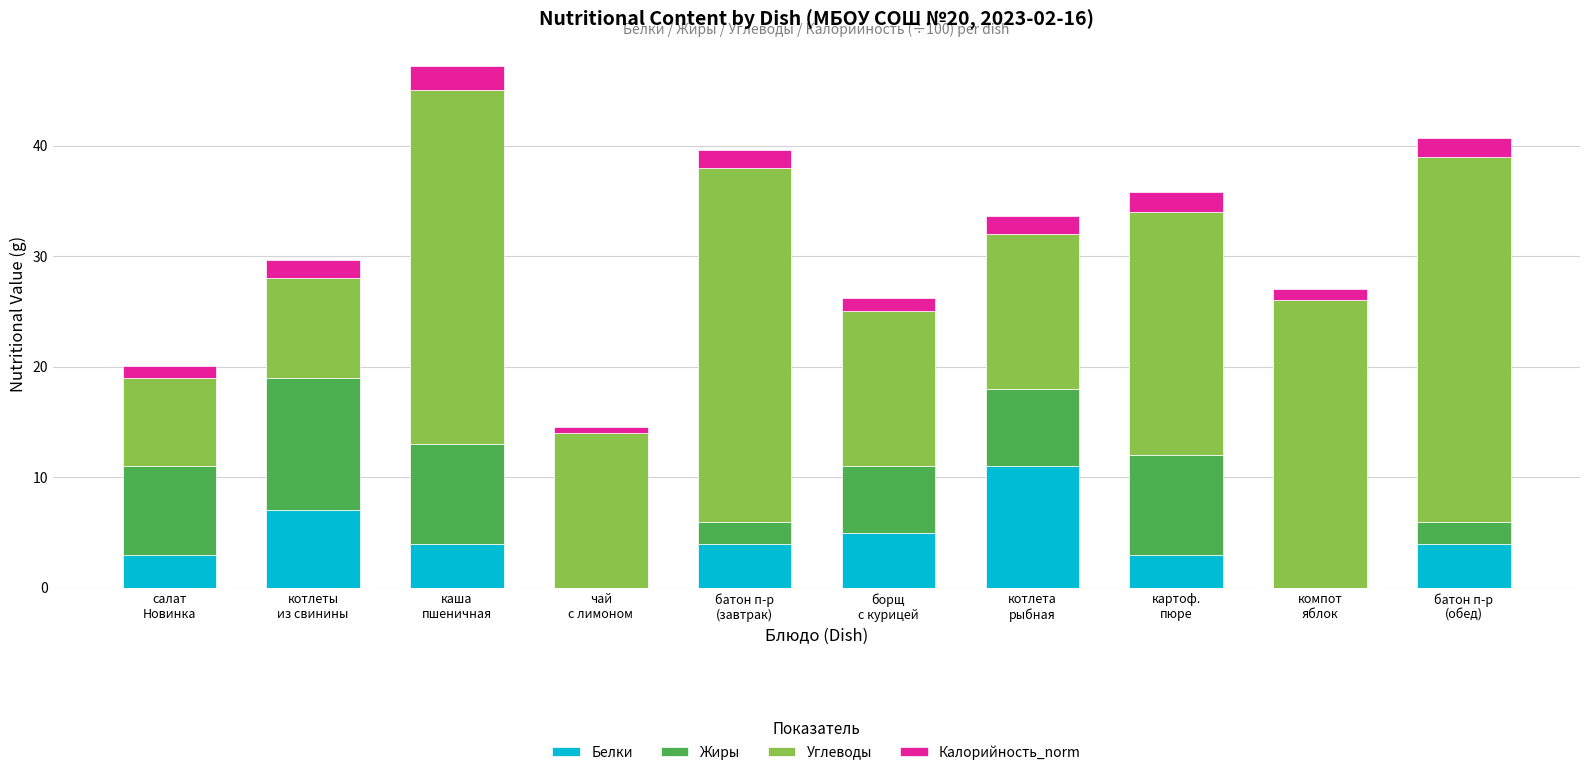

What is the maximum value for Белки?

11.0